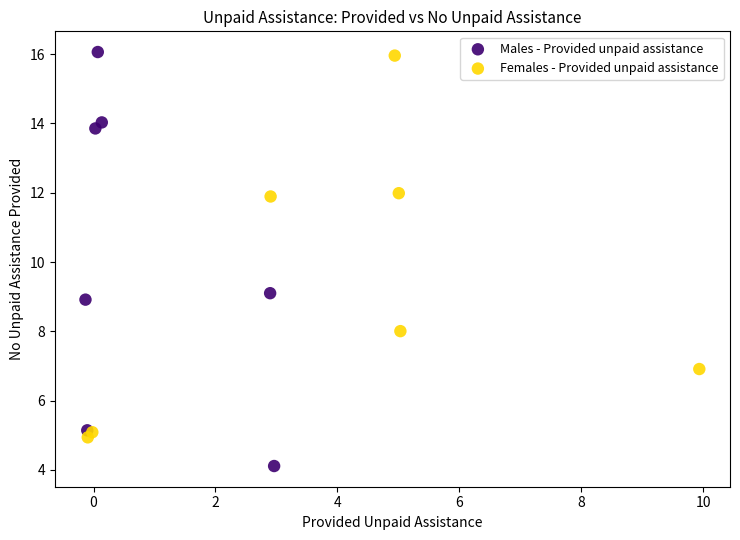

Which series contains the lowest Y value?

Males - Provided unpaid assistance